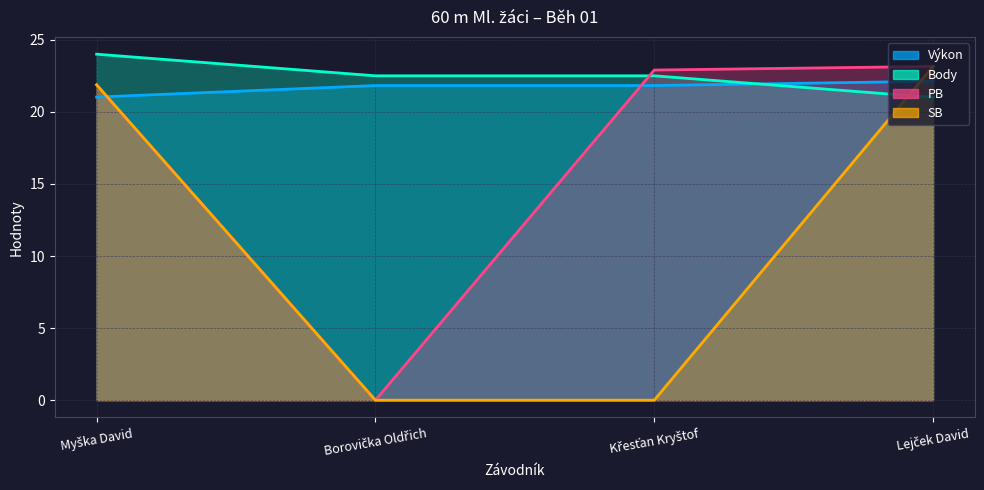

Count the Body values in the range 22 to 24.

3